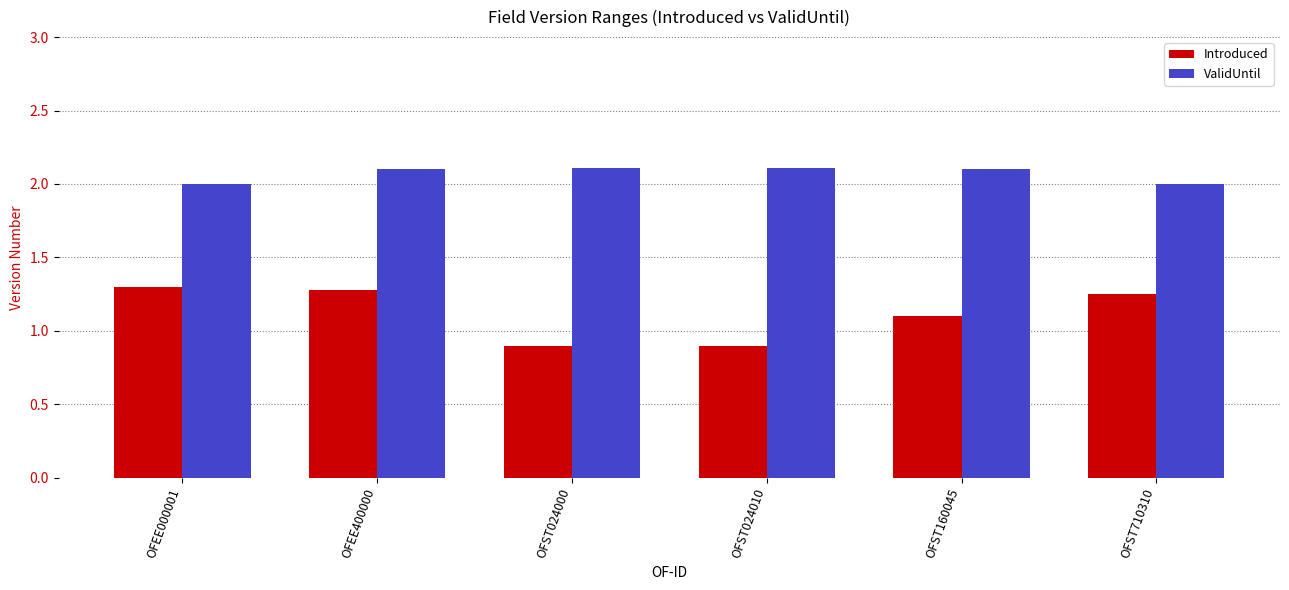

What is the spread (max minus min) of values at OFST160045?

1.0